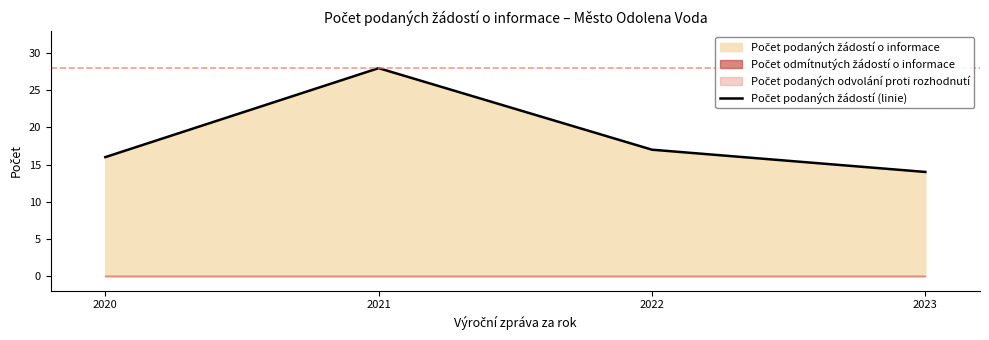

Does the chart have visible grid lines?

No